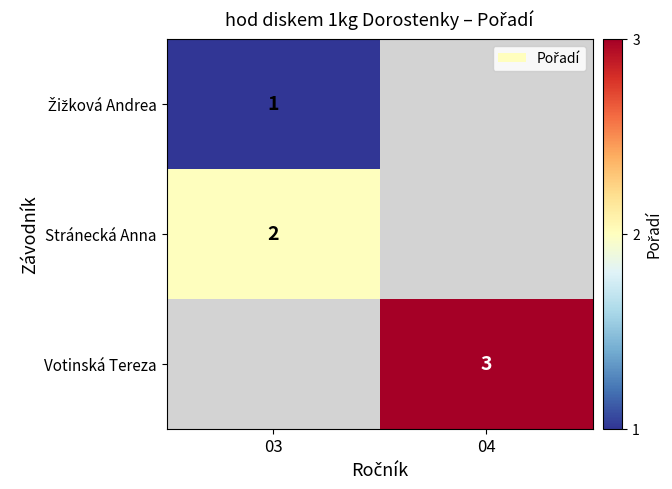

Which category has the lowest value across all series?

03